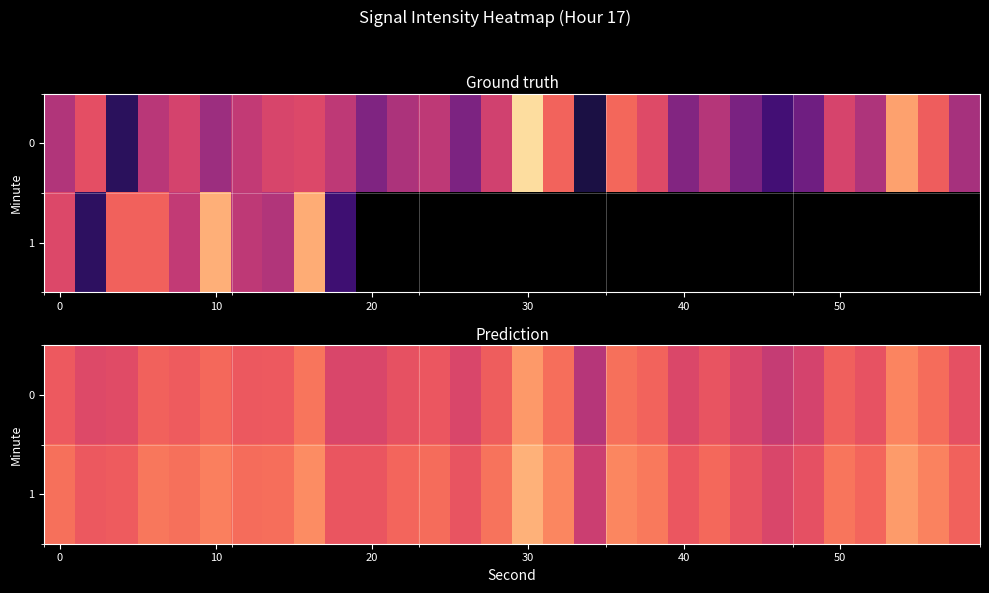

Which has a higher value, 16 or 22?

16